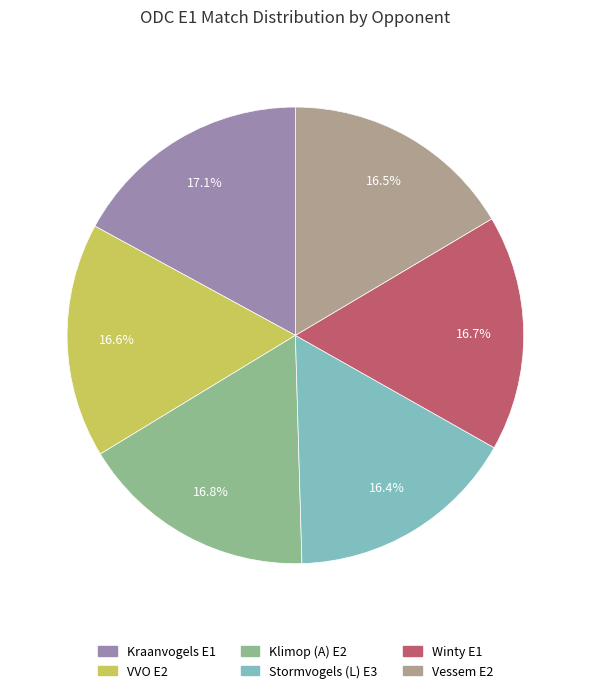

Do Winty E1 and Klimop (A) E2 together represent more than half of the pie?

No